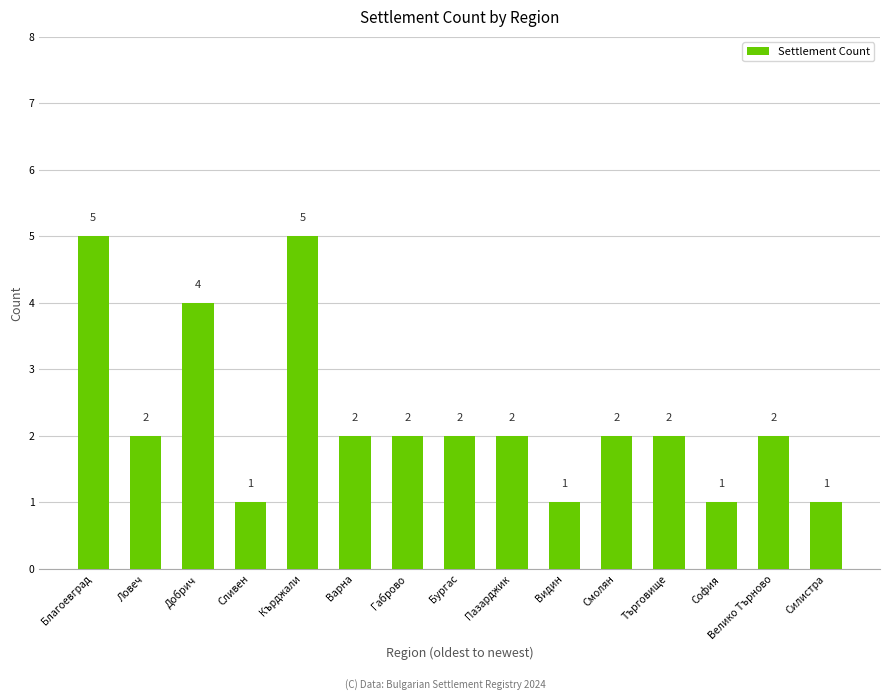

What is the value of the 15th bar from the left?

1